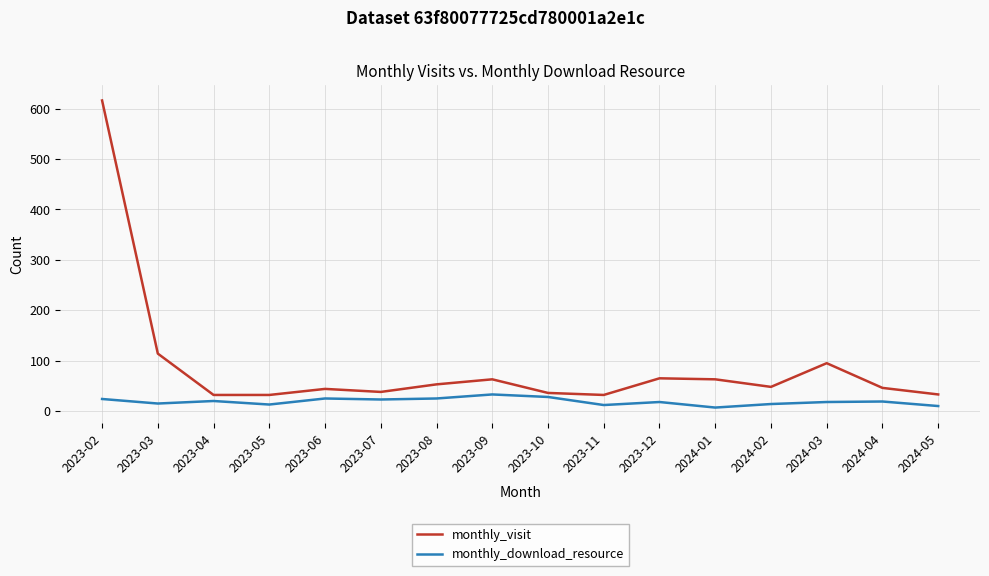

What is the minimum value for monthly_download_resource?

7